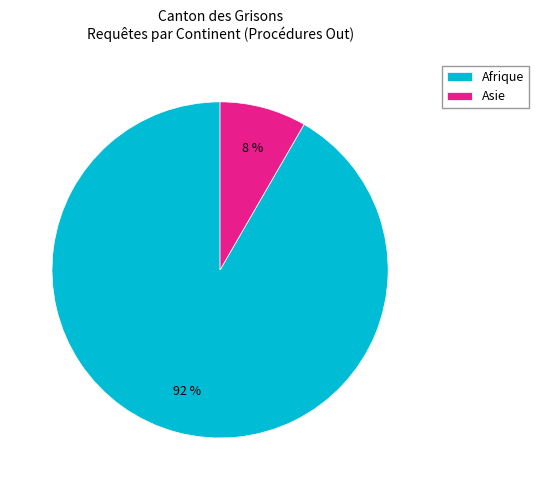

Which has a higher value, Afrique or Asie?

Afrique